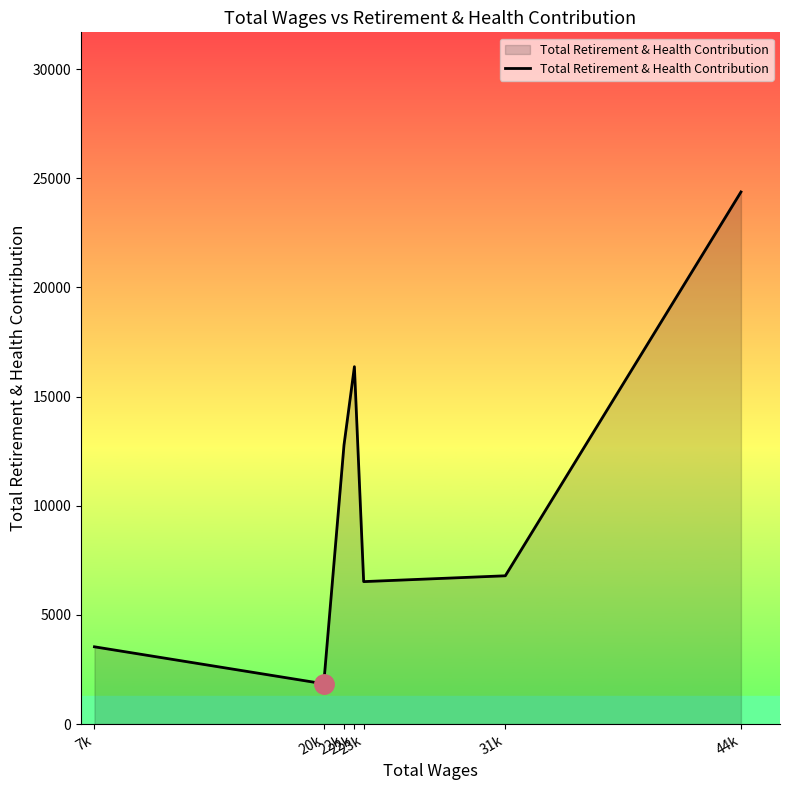

What is the label of the 1st point from the left?

7k